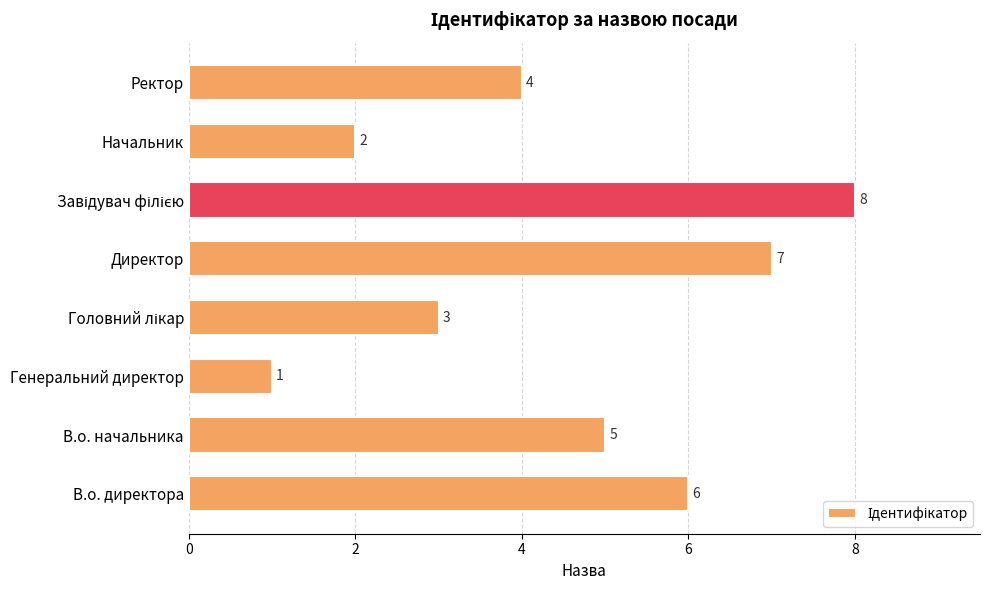

What is the change in value from В.о. начальника to Генеральний директор?

-4